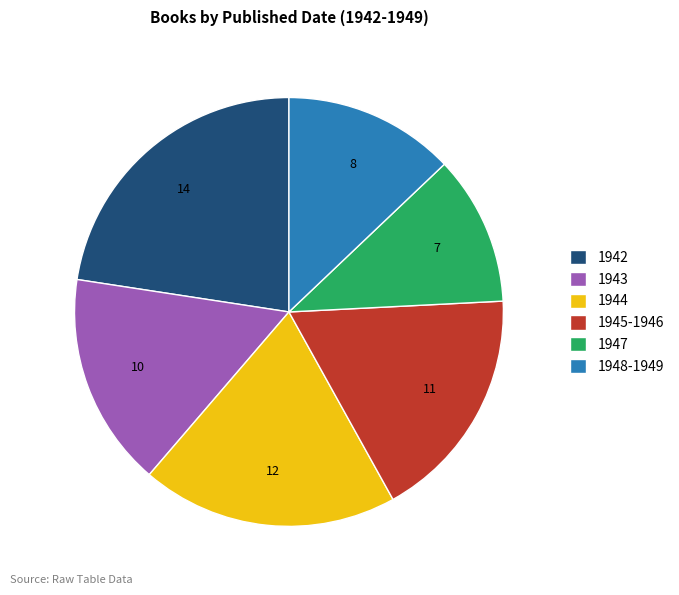

Count the number of slices in the pie.

6